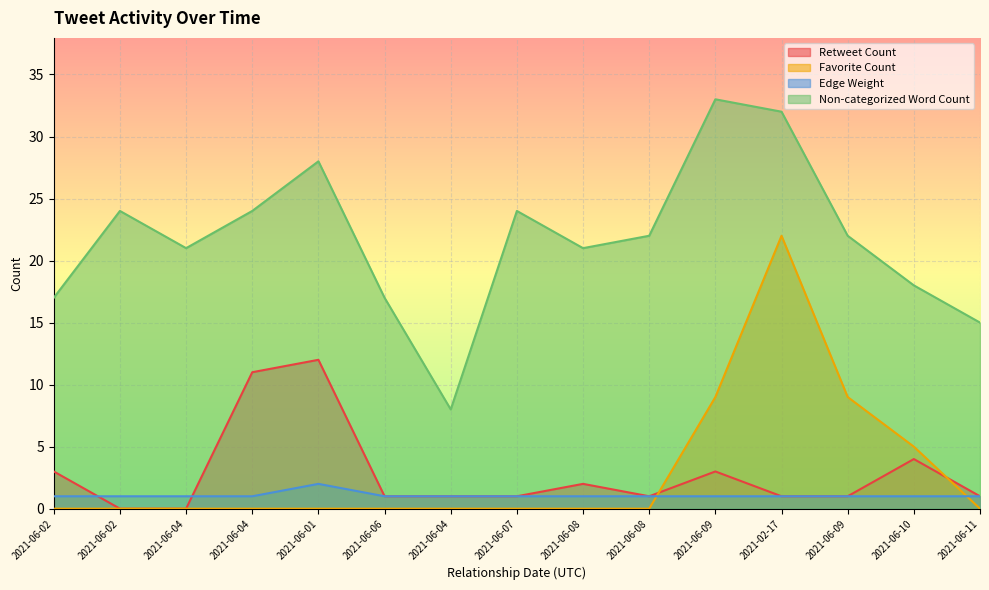

Which series has the widest spread of values?

Non-categorized Word Count